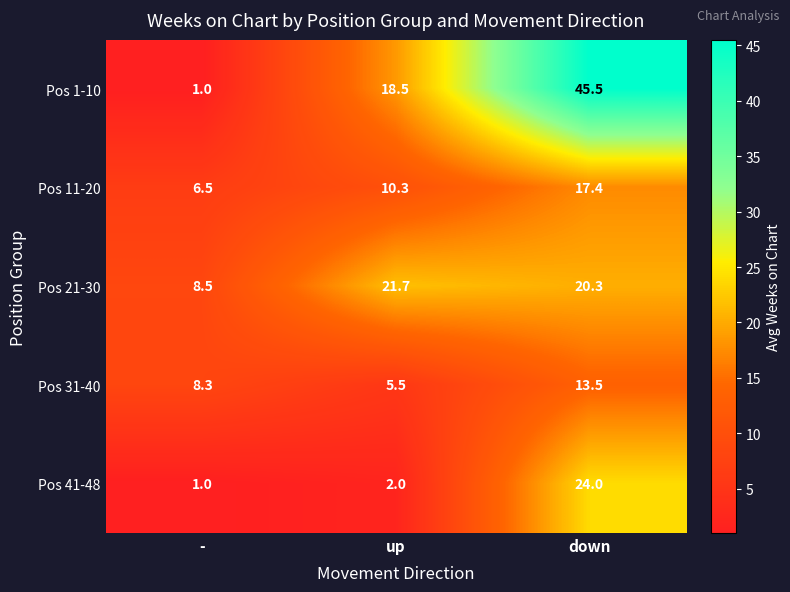

What is the total value across all series at down?

120.7